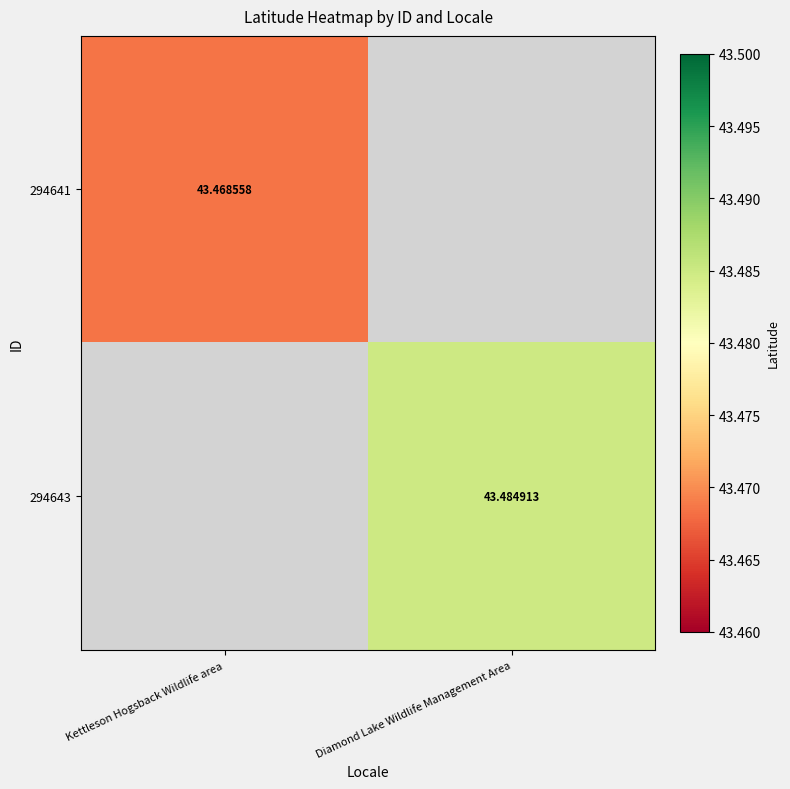

What is the maximum value shown in the chart?

43.5